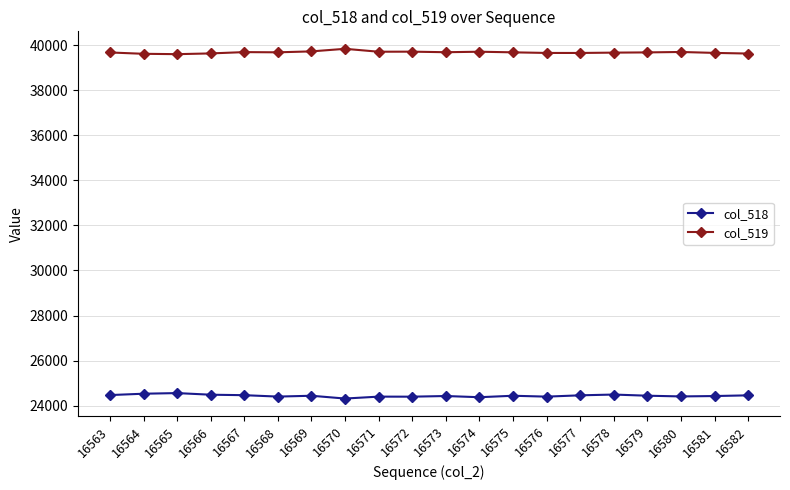

Which series has the largest total across all categories?

col_519